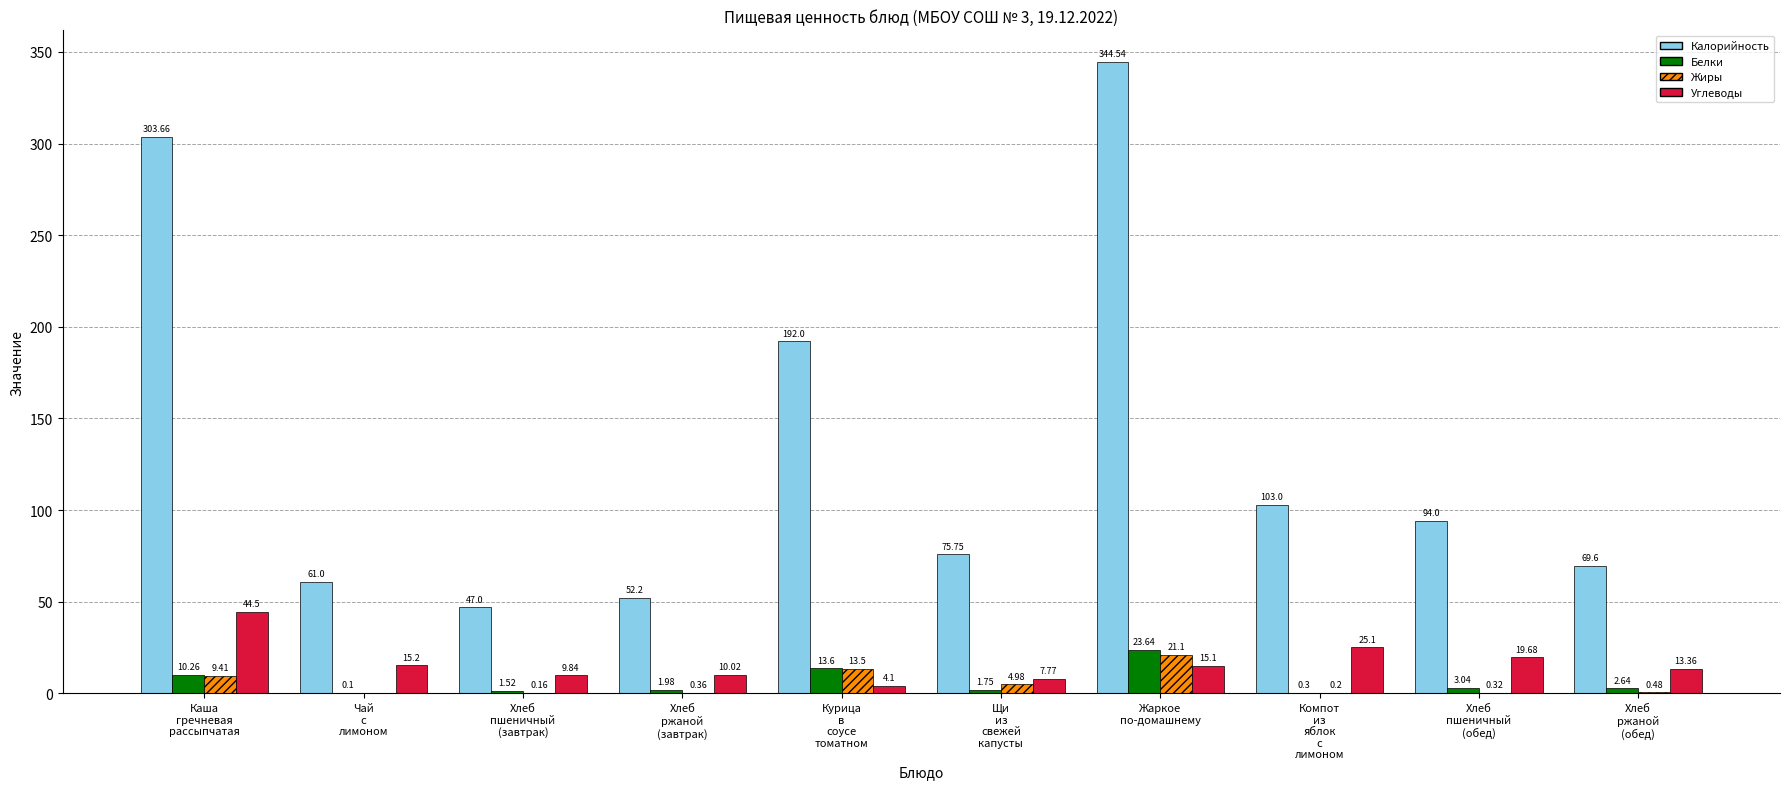

What is the sum of all Белки values?

58.8